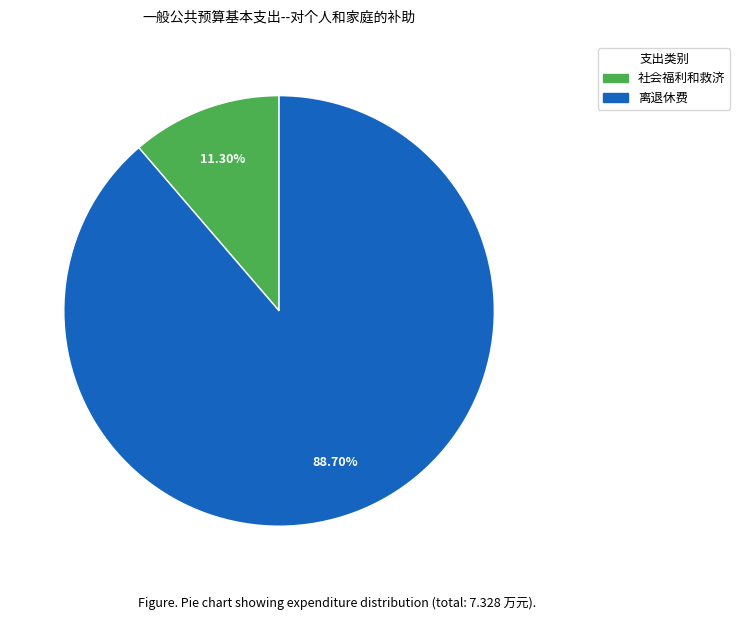

To the nearest percent, what is the difference between the largest and smallest slice percentages?

77%